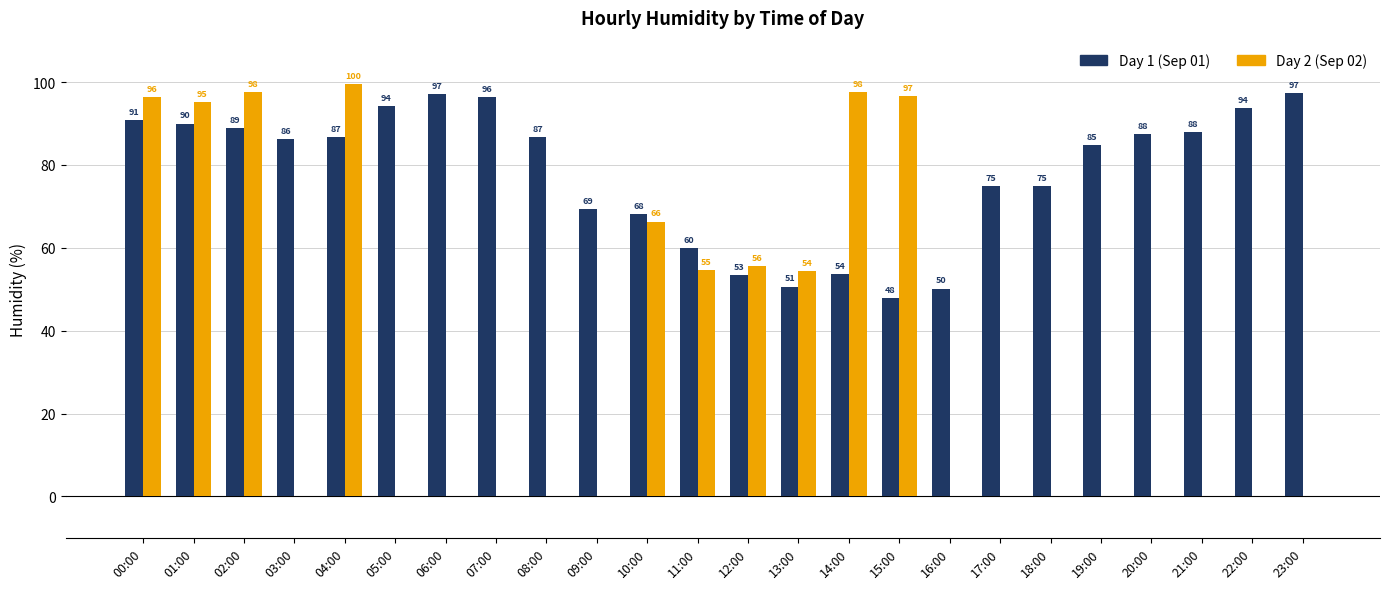

At which label does Day 1 (Sep 01) first exceed 86?

00:00